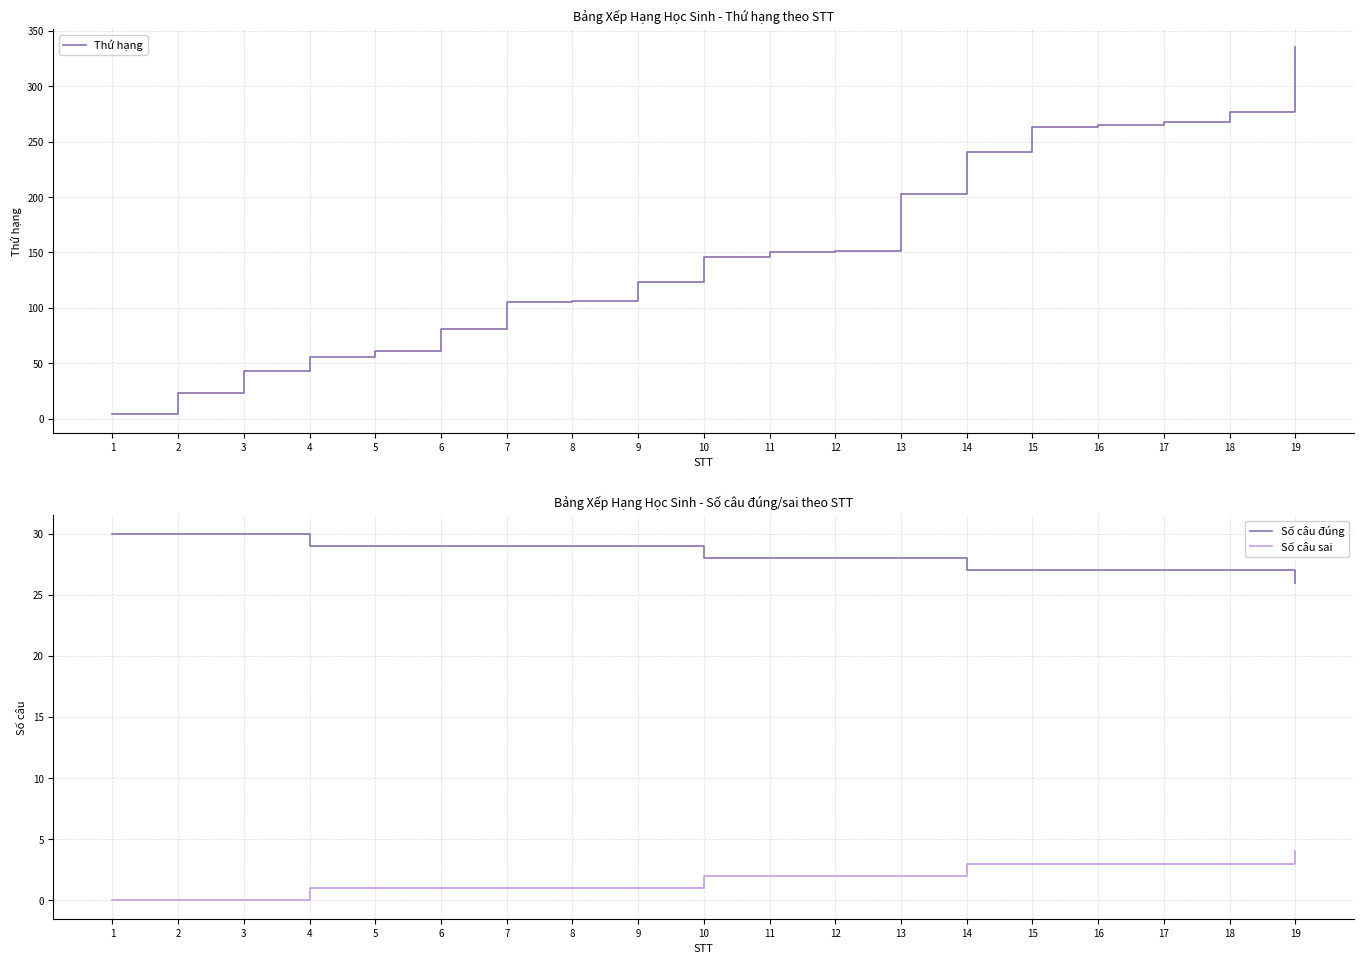

What is the highest value of the Số câu sai series?

4